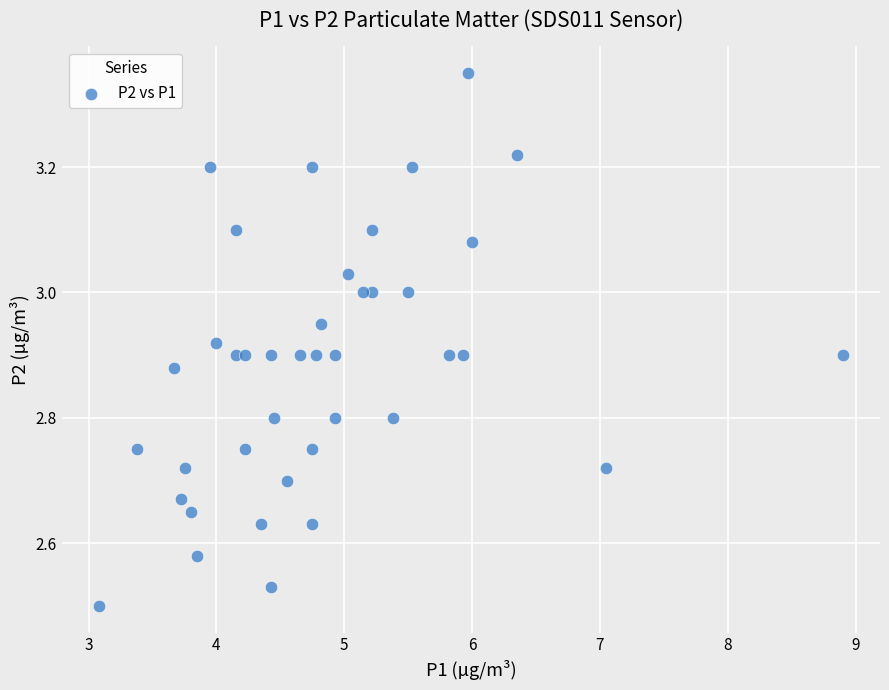

What is the range of X values (max minus min)?

5.8